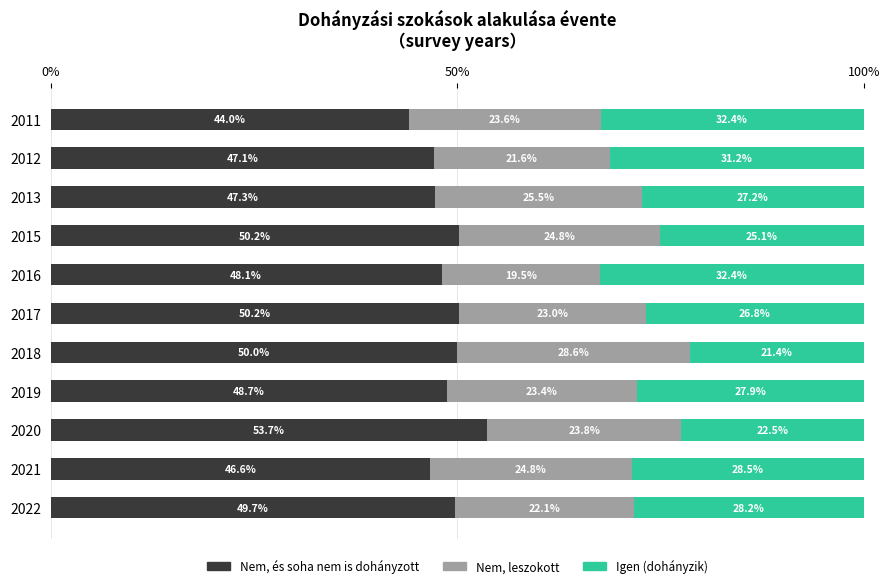

What are all the series names shown in the legend?

Nem, és soha nem is dohányzott, Nem, leszokott, Igen (dohányzik)